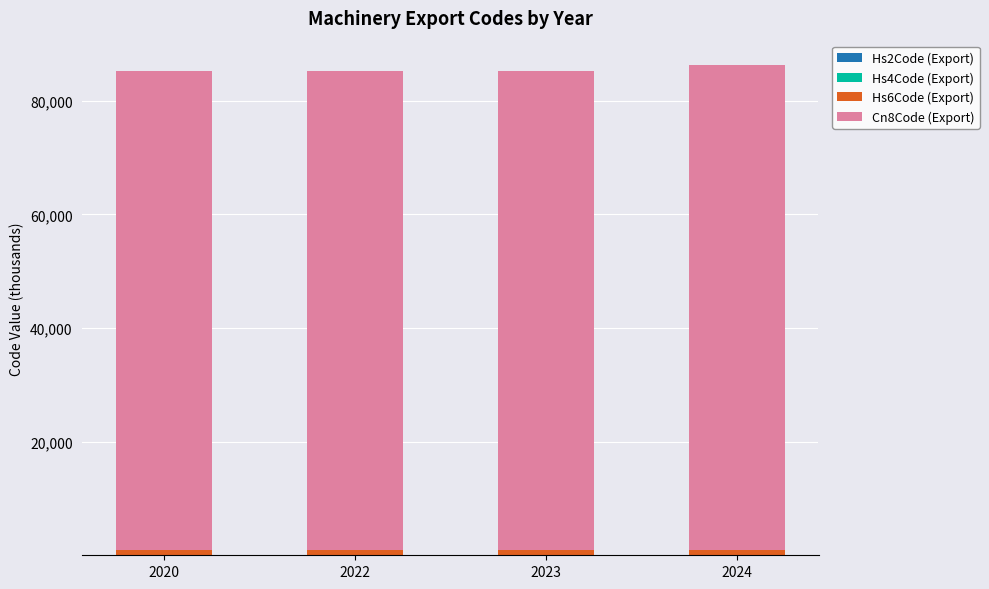

What is the total value across all series at 2020?

85233.3